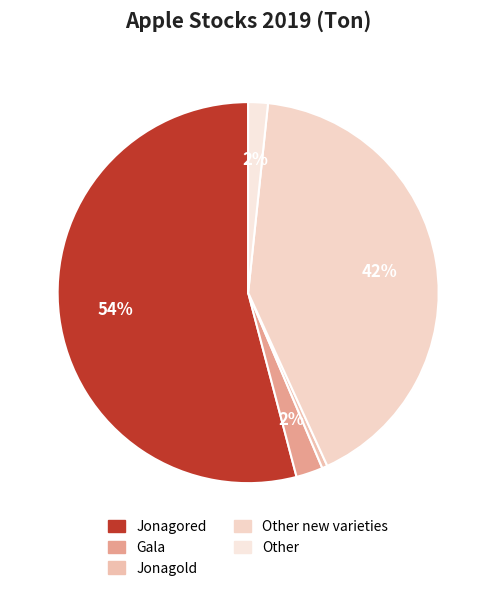

What percentage is NOT represented by Other?

98.3%